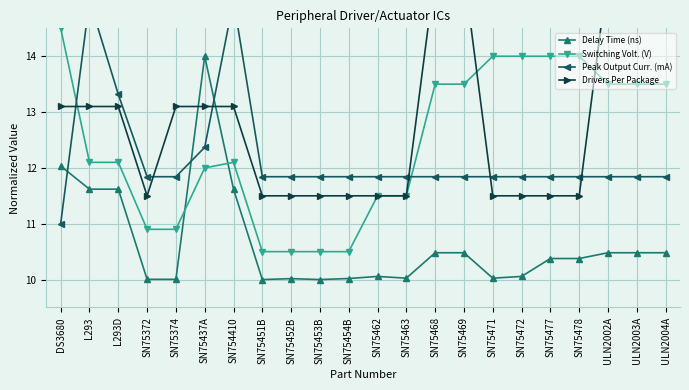

At which category does the chart reach its peak across all series?

SN75468